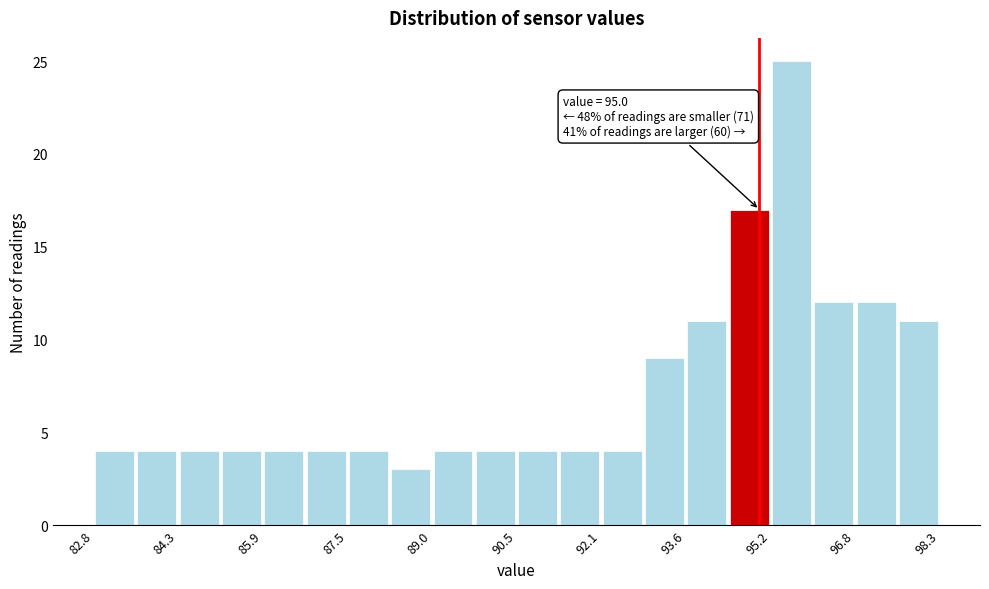

Read against the x-axis, roughly where is the centre of the tallest bar?

95.6